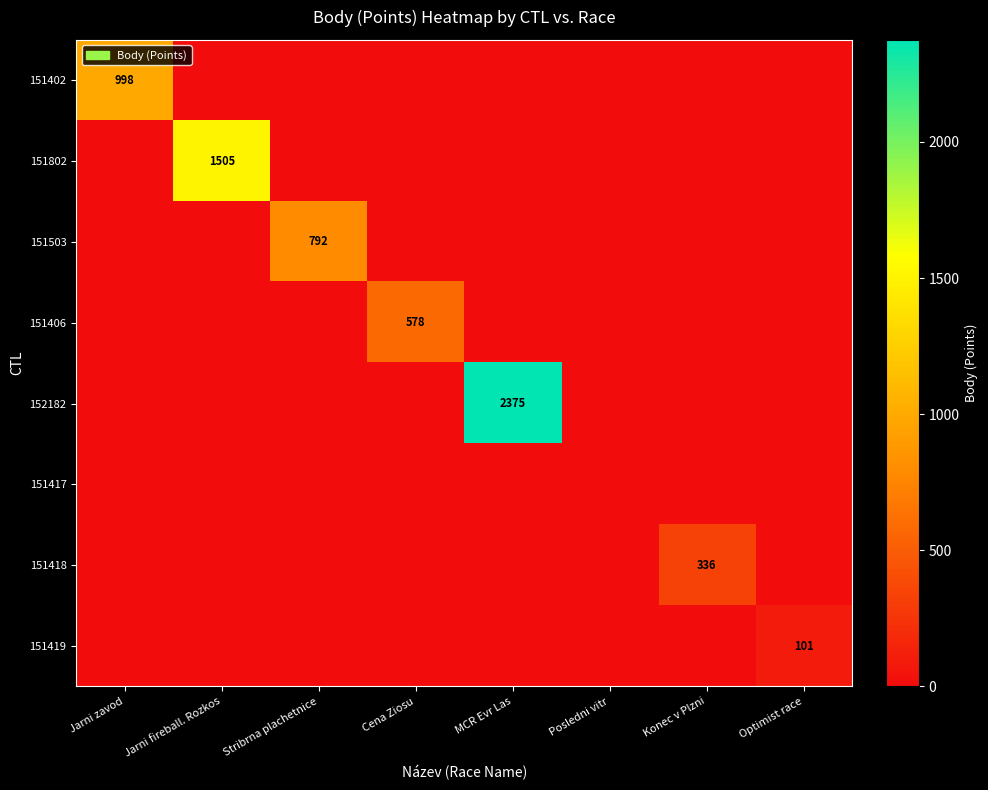

The 151802 series shows 780 at Stribrna plachetnice. True or false?

False